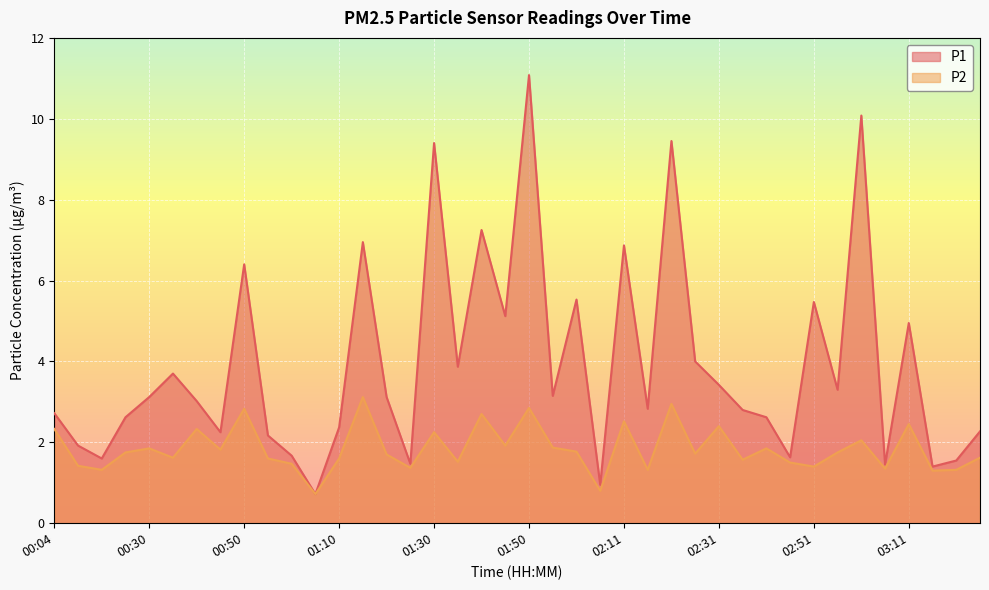

The value of P2 at 00:55 is 2.6. True or false?

False